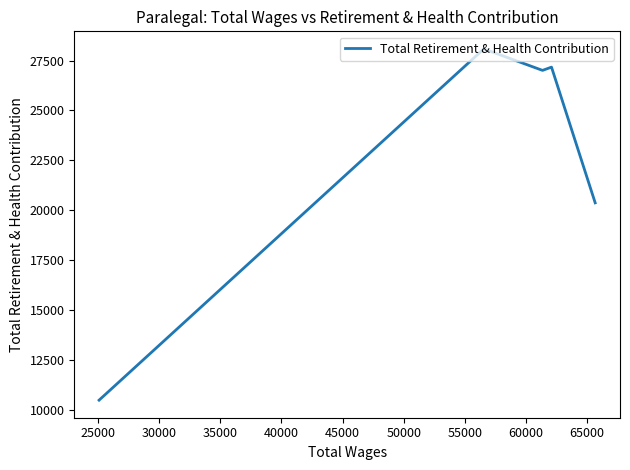

What is the maximum value shown in the chart?

28087